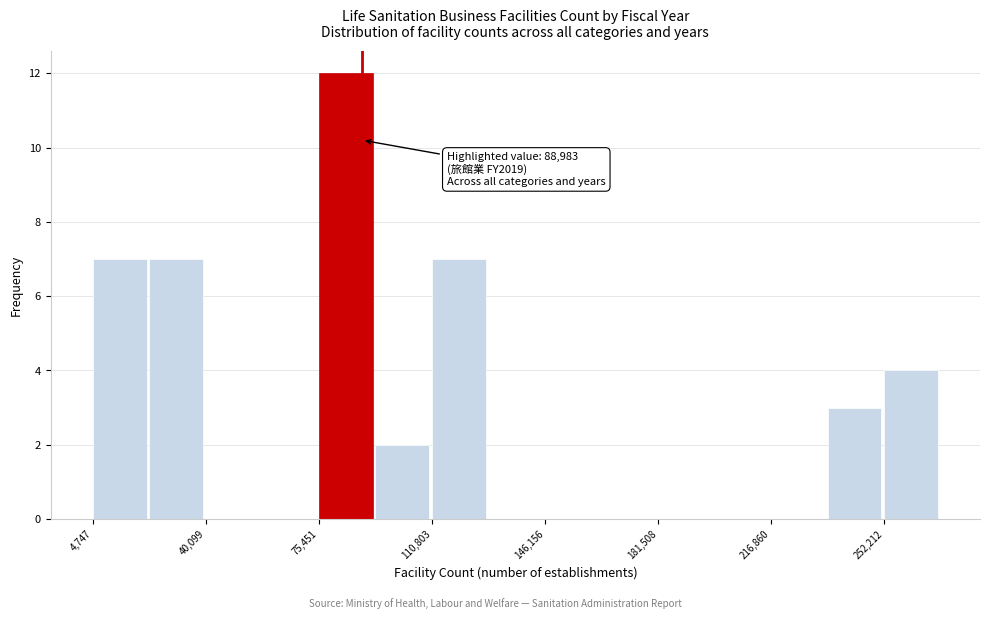

Read against the x-axis, roughly where is the centre of the tallest bar?

85000